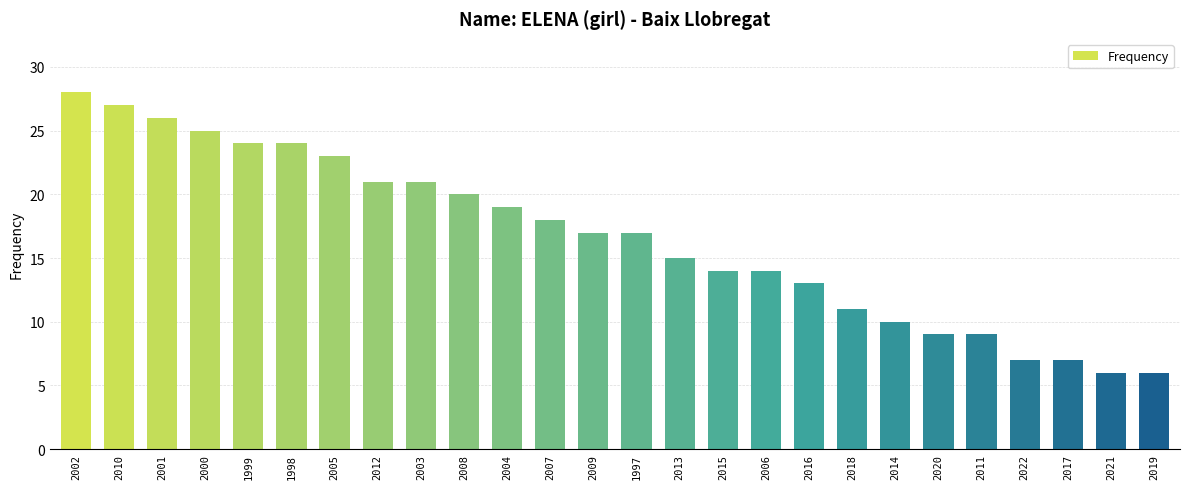

Is it true that the value at 2017 is 11?

False